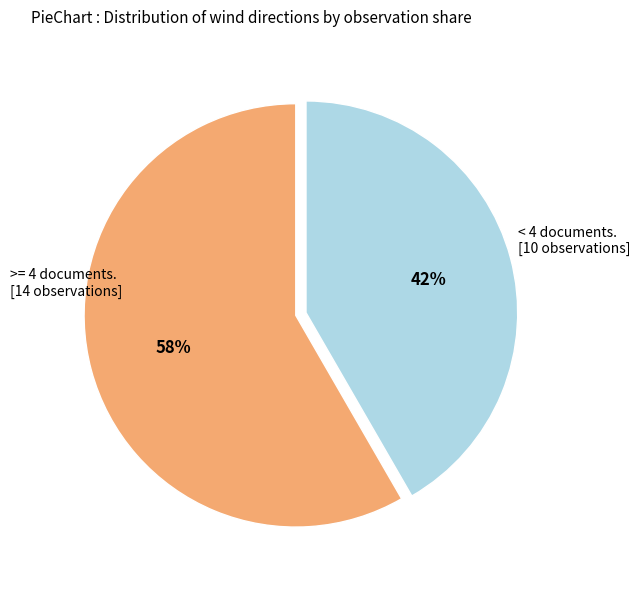

Does any single category account for the majority?

Yes